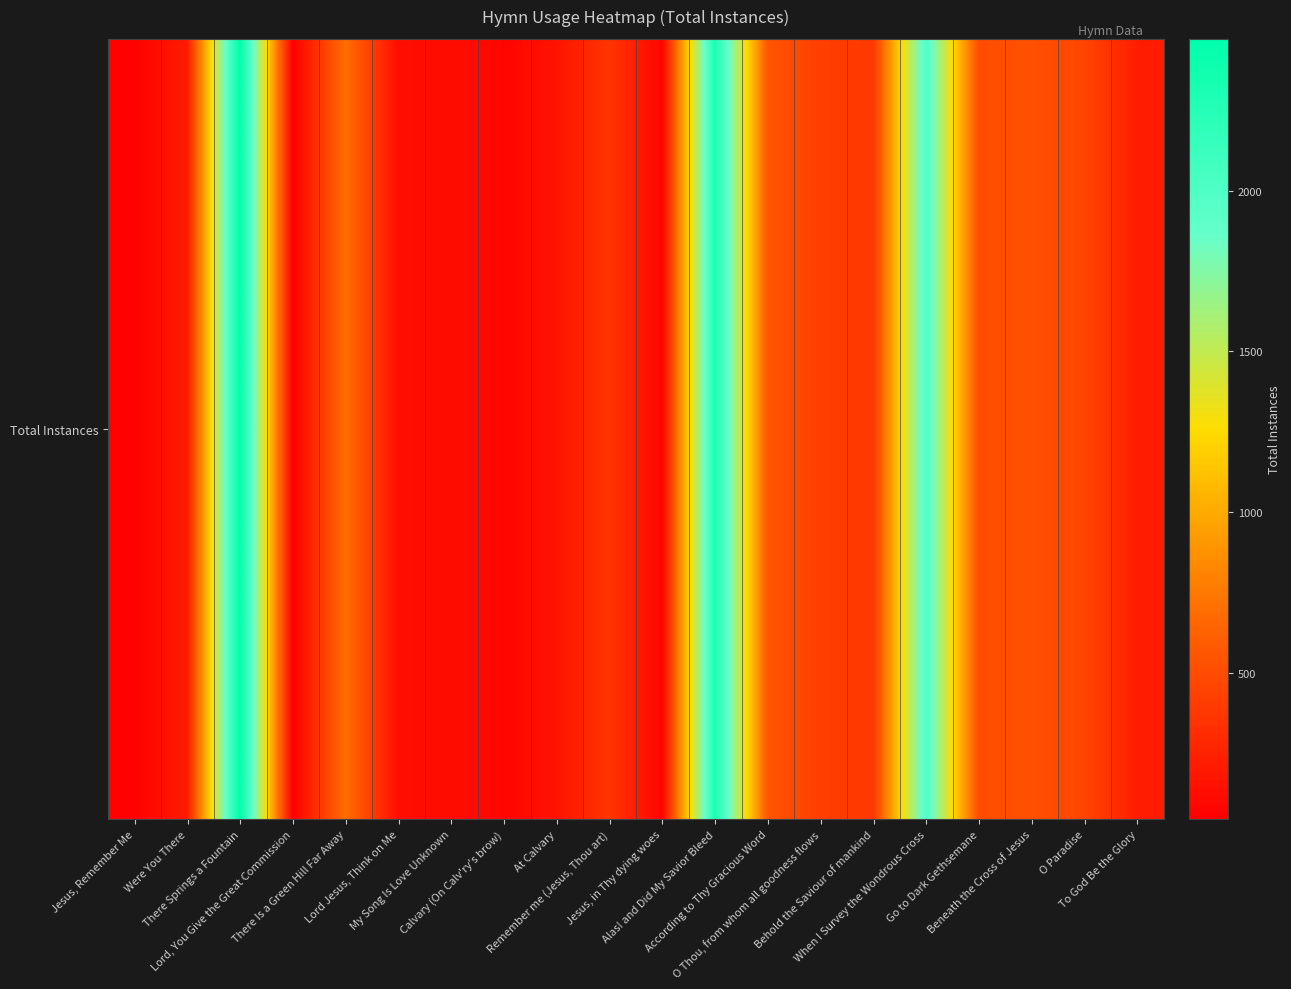

How many data points are above 387?

9